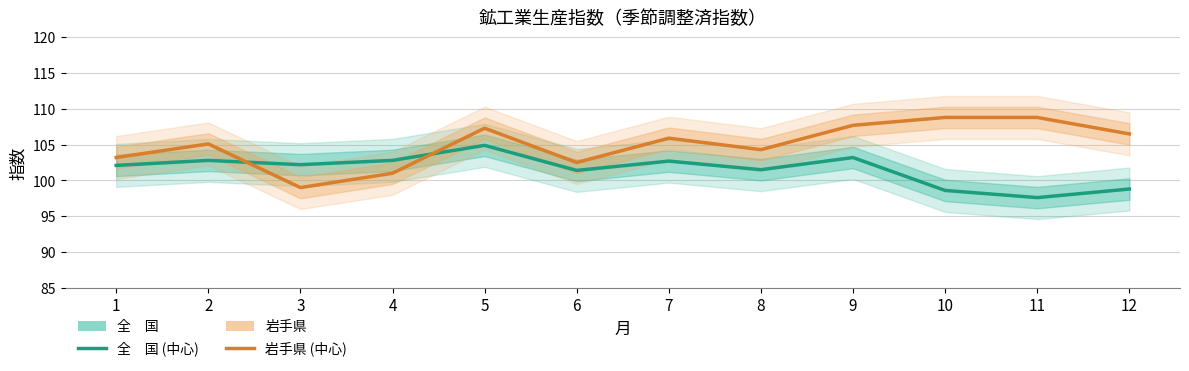

What is the difference between the maximum and minimum values in the 岩手県 series?

9.8